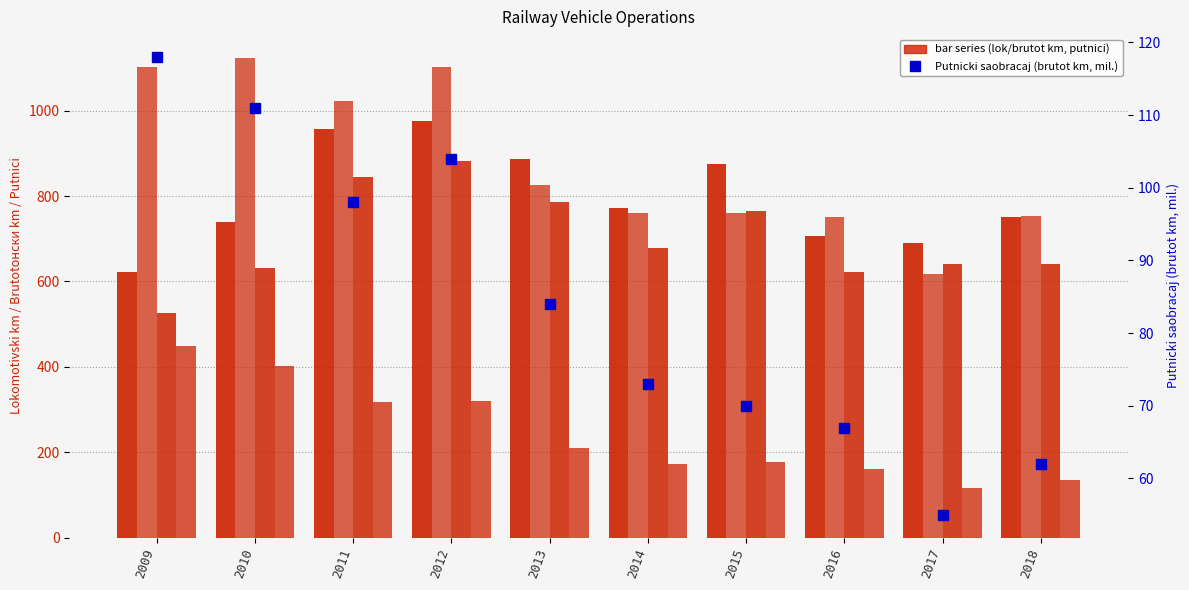

Reading right to left, what are all the values shown in this chart?

Teretni saobracaj (lok km, hilj.): 750	690	707	874	773	886	976	956	739	623
Putnicki saobracaj (lok km, hilj.): 754	618	752	760	760	826	1101	1022	1123	1103
Teretni saobracaj (brutot km, mil.): 640	640	622	765	679	786	882	844	631	527
Putnici (hilj.): 136	117	160	178	173	211	321	317	402	448
Putnicki saobracaj (brutot km, mil.): 62	55	67	70	73	84	104	98	111	118